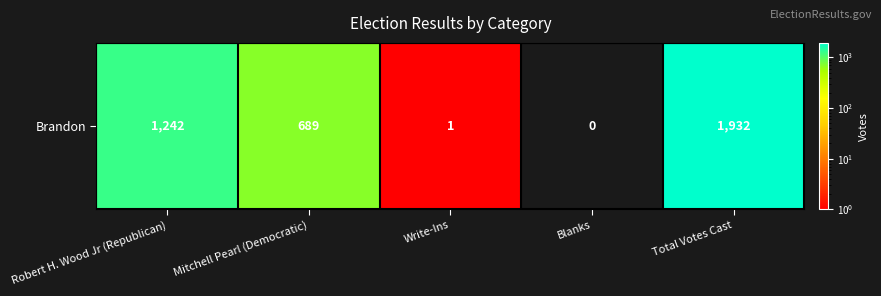

True or false: the data shows 0 at Blanks.

True